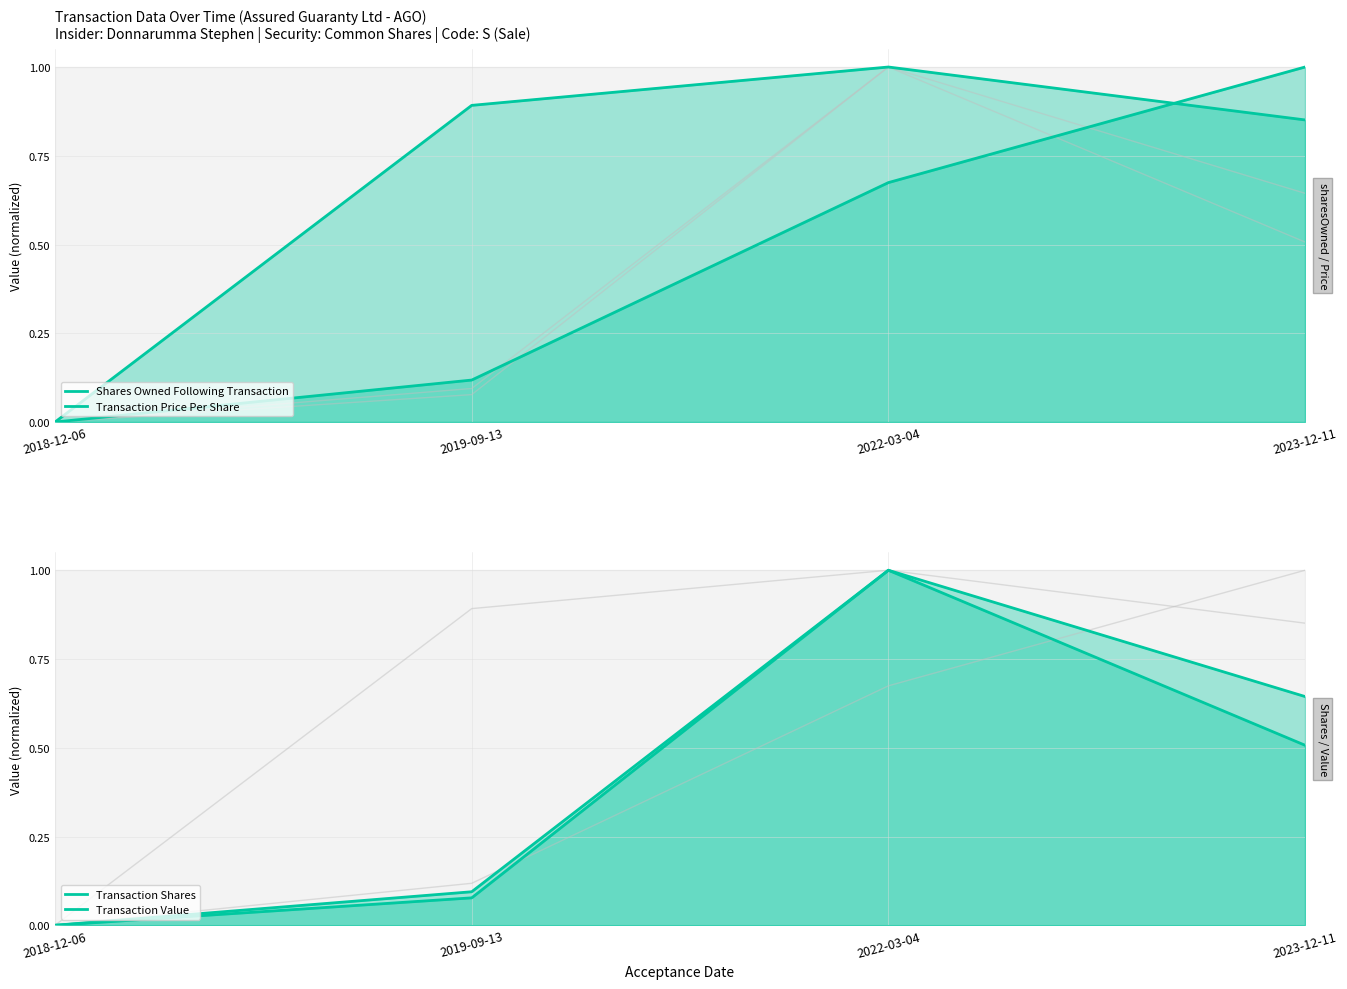

At how many categories does at least one series exceed 0?

3